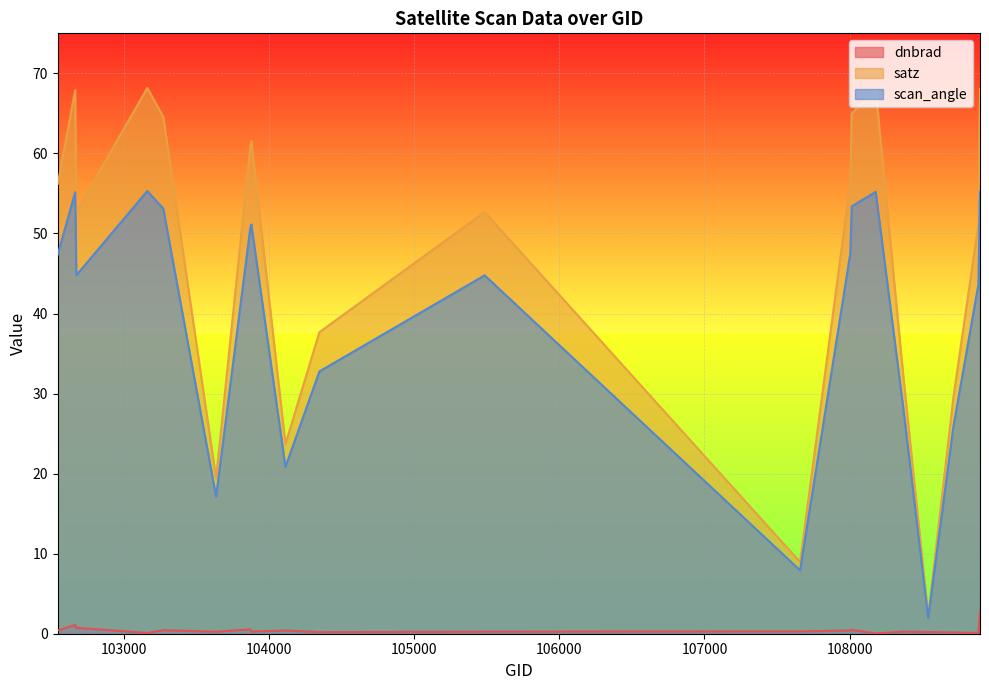

True or false: dnbrad and satz cross at least once.

False